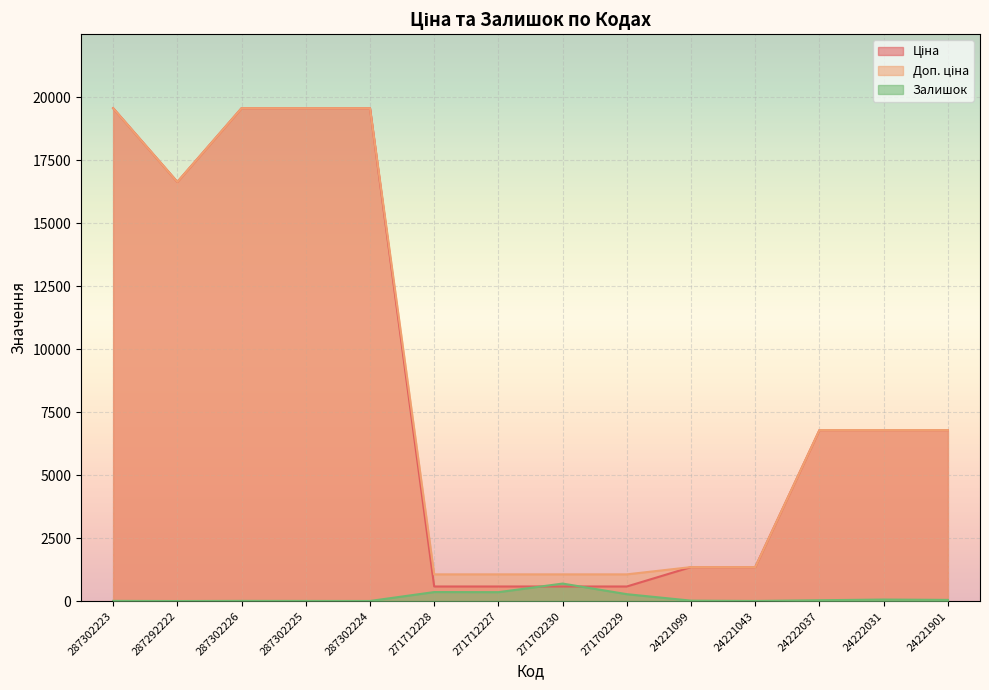

What are all the series names shown in the legend?

Ціна, Доп. ціна, Залишок